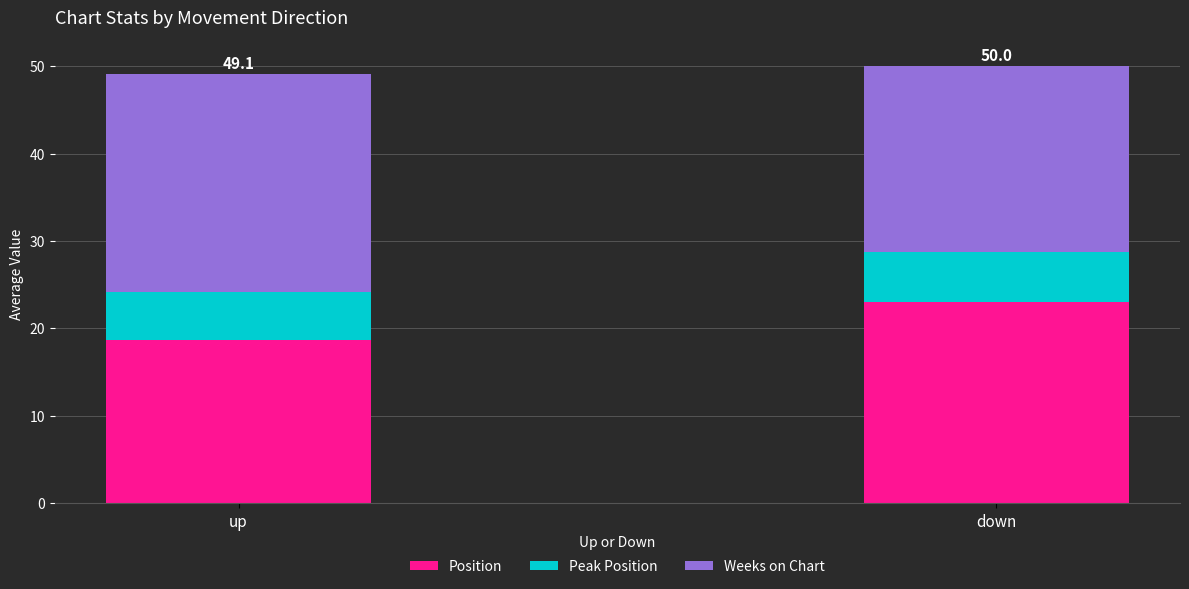

What is the sum of the Position values at down and up?

41.6